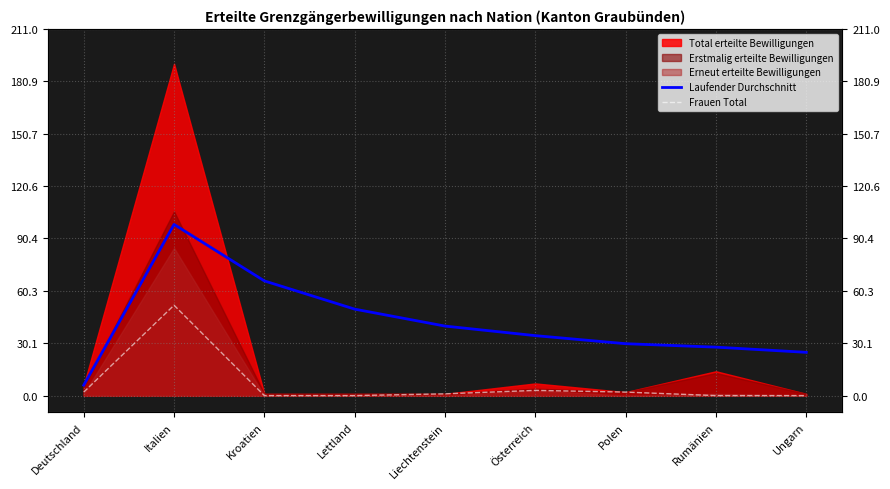

Which category has the highest value across all series?

Italien